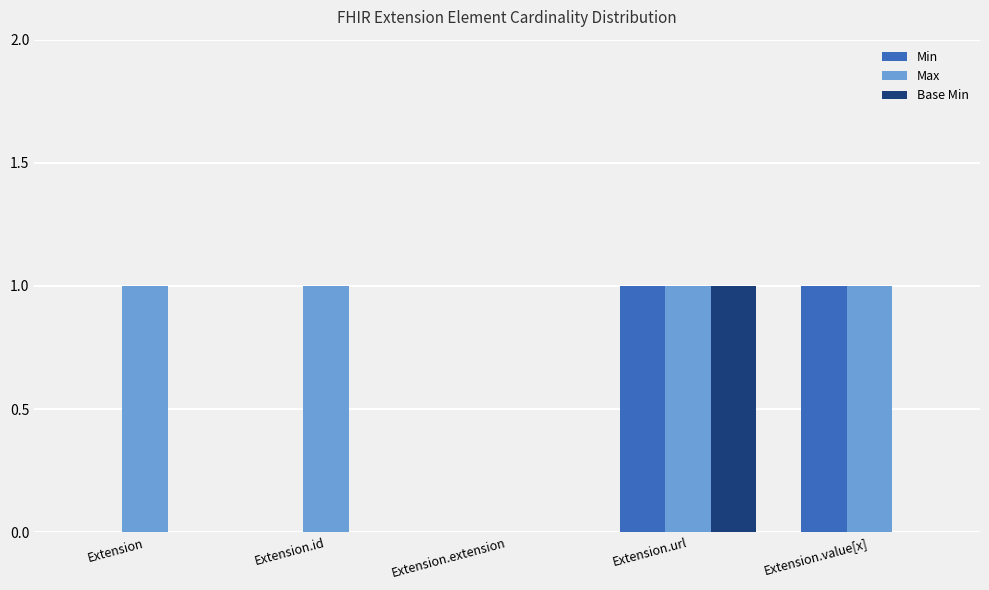

Are the bars grouped side by side (vs. stacked)?

Yes